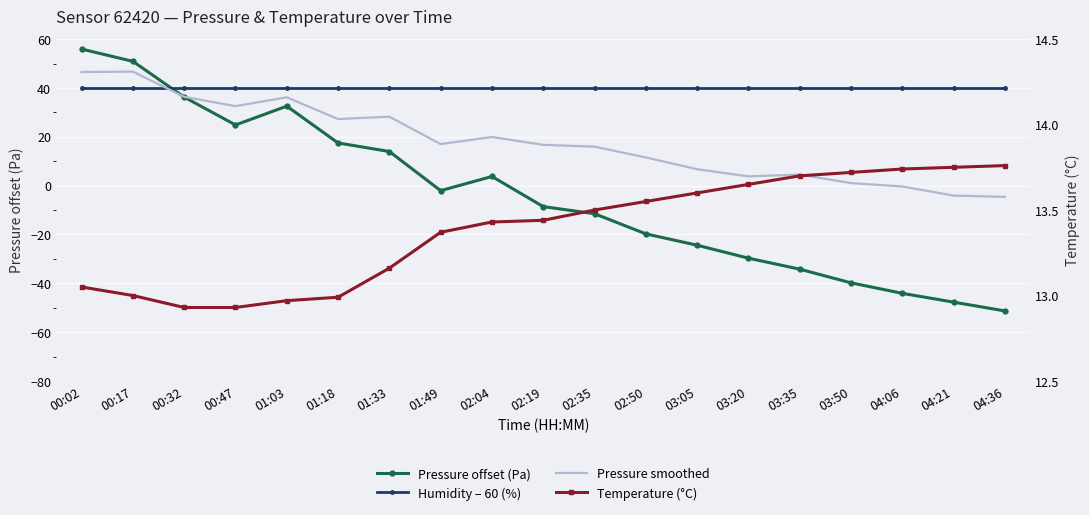

Which series has the largest range (max minus min)?

Pressure offset (Pa)